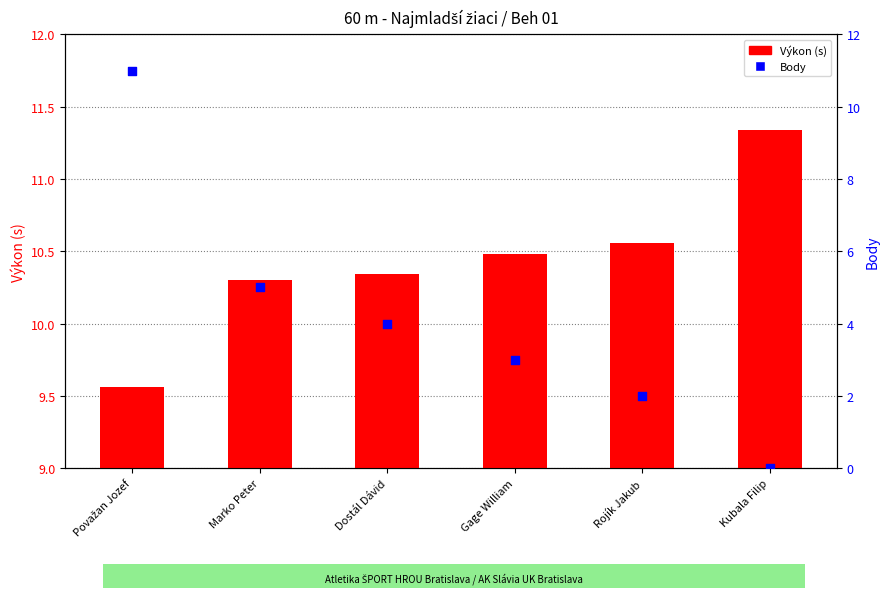

Which series contains the lowest Y value?

Body